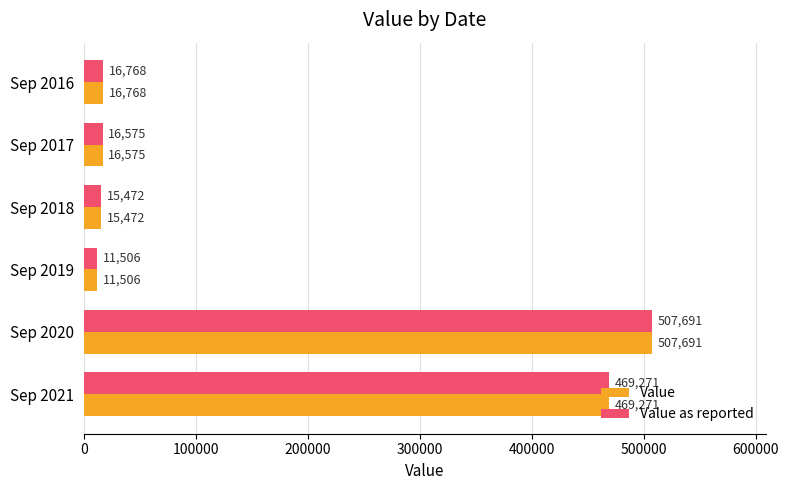

What is the approximate value of Value at Sep 2020?

507691